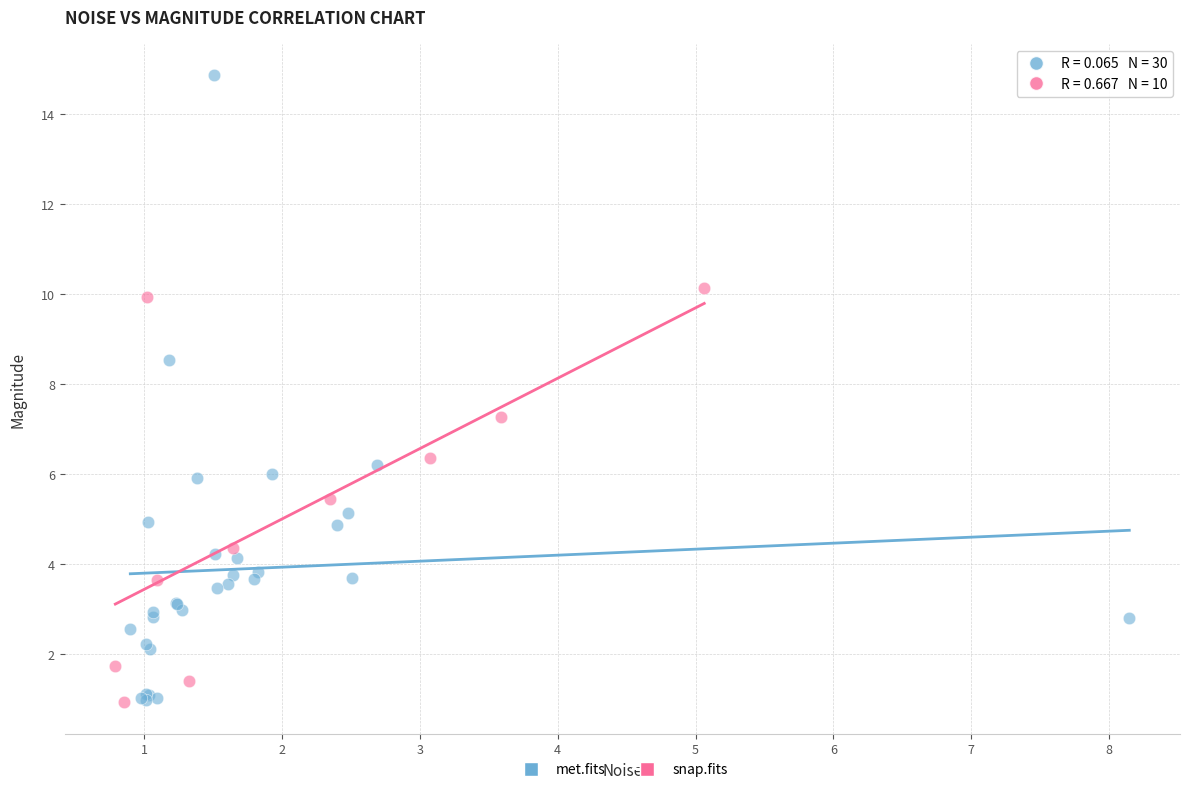

What are all the series names shown in the legend?

met.fits, snap.fits